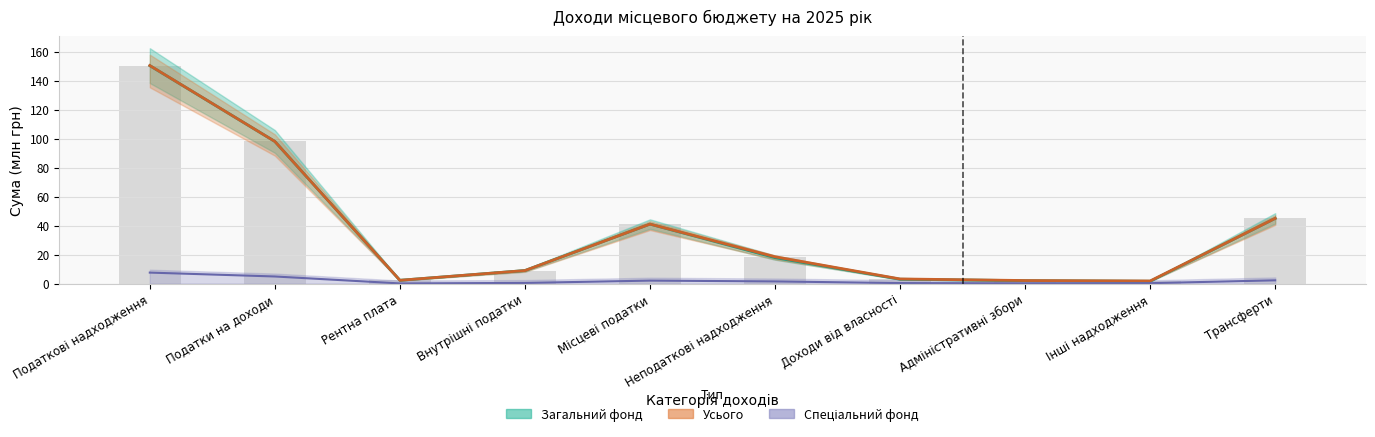

How many values in the Усього series are below 18?

5